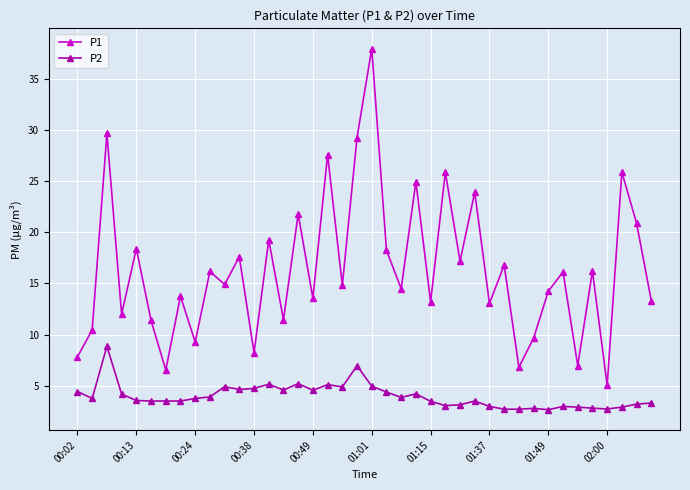

How many lines are shown in the chart?

2